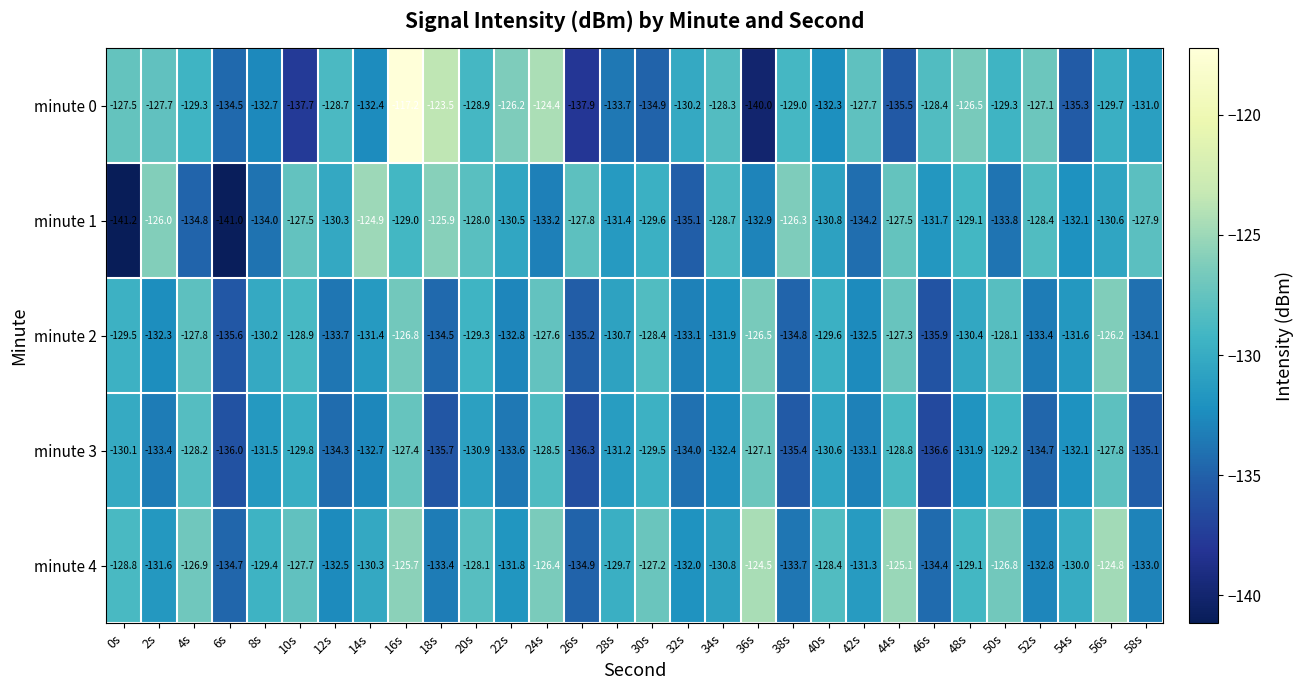

True or false: minute 3 has a value of -205.8 at 2s.

False